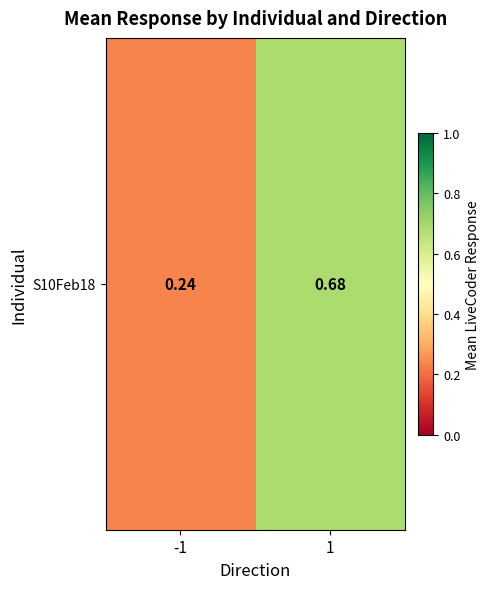

At which category does the chart reach its peak across all series?

1